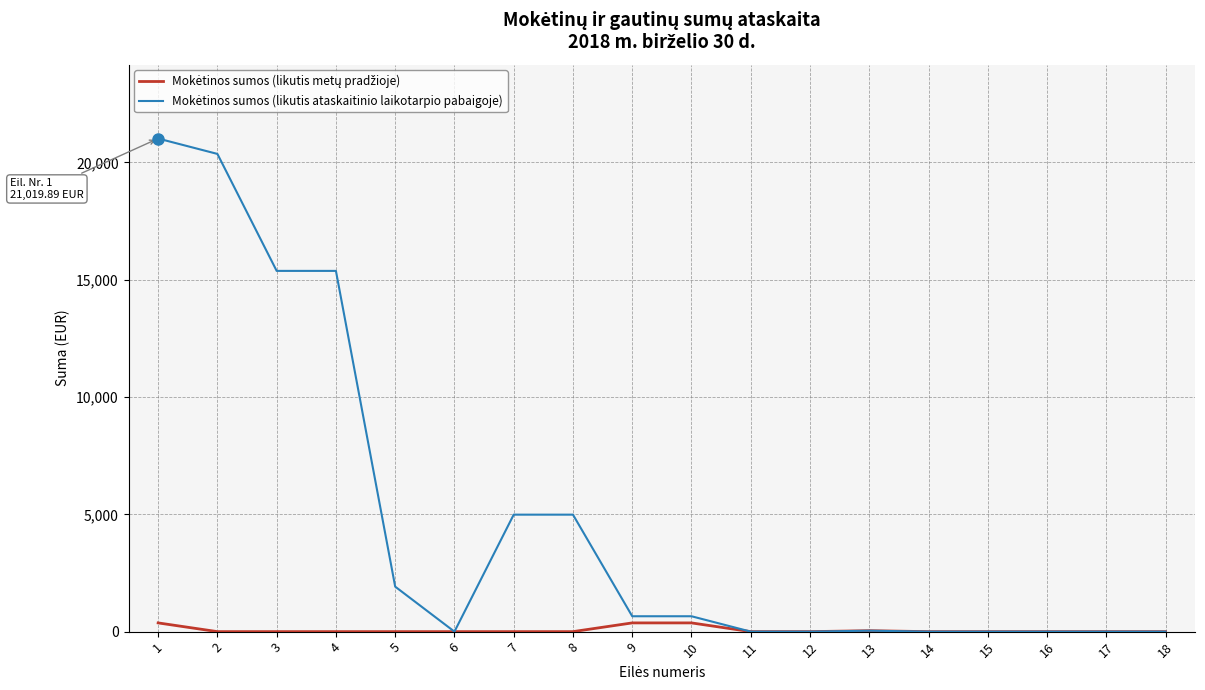

Does the chart display data point markers on the line(s)?

No